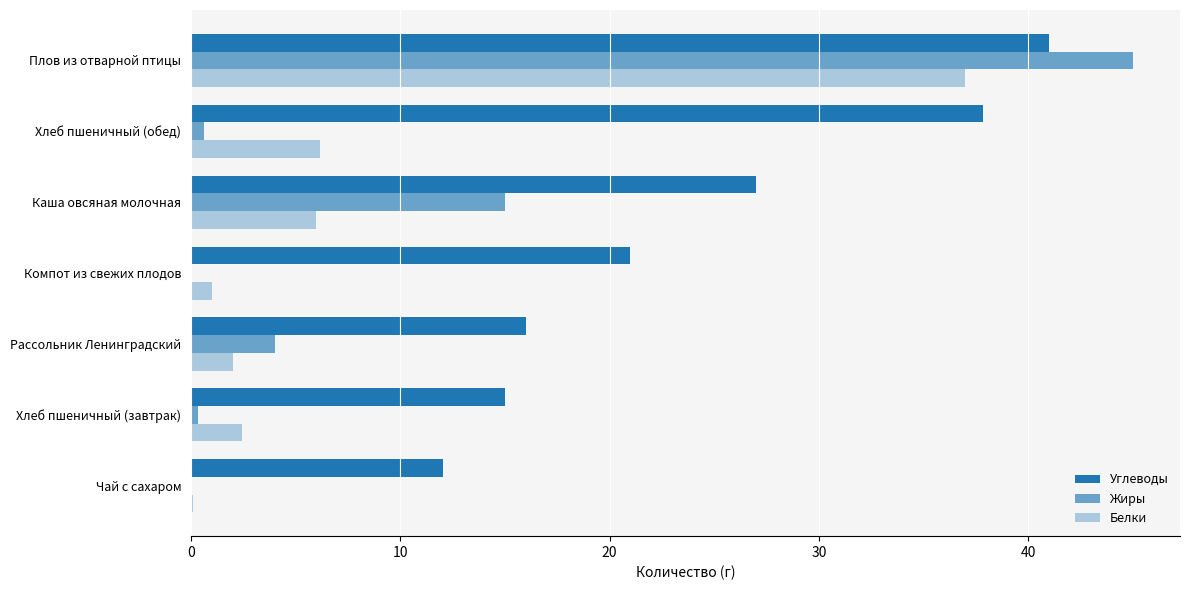

How many distinct data groups are displayed?

3